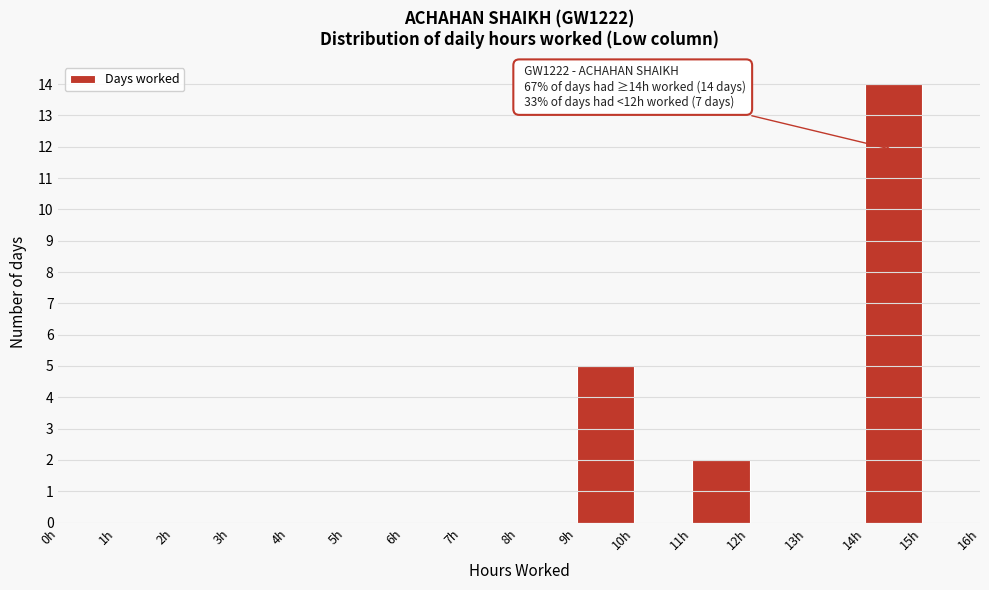

Which range on the x-axis has the tallest bar?

14 to 15